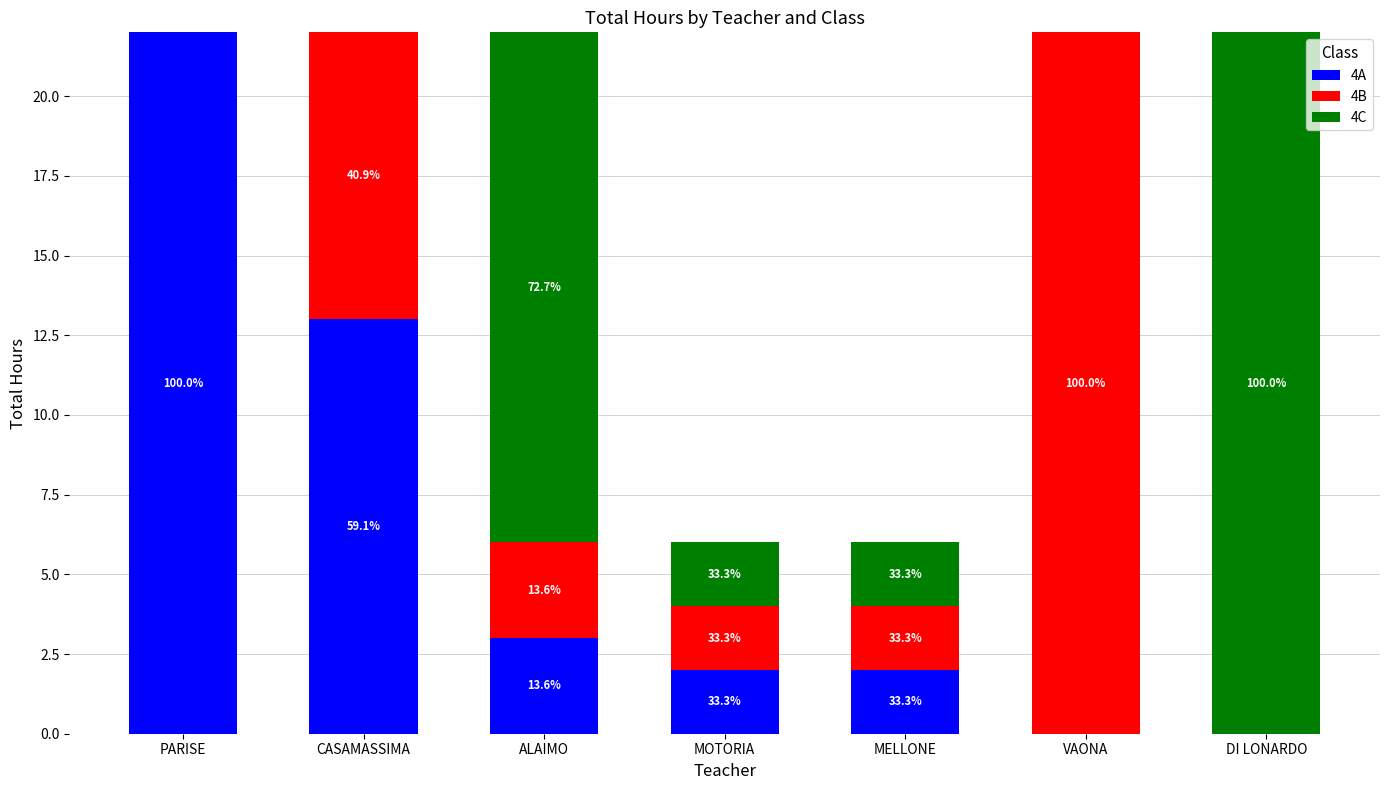

Is it true that 4B equals 11 at PARISE?

False